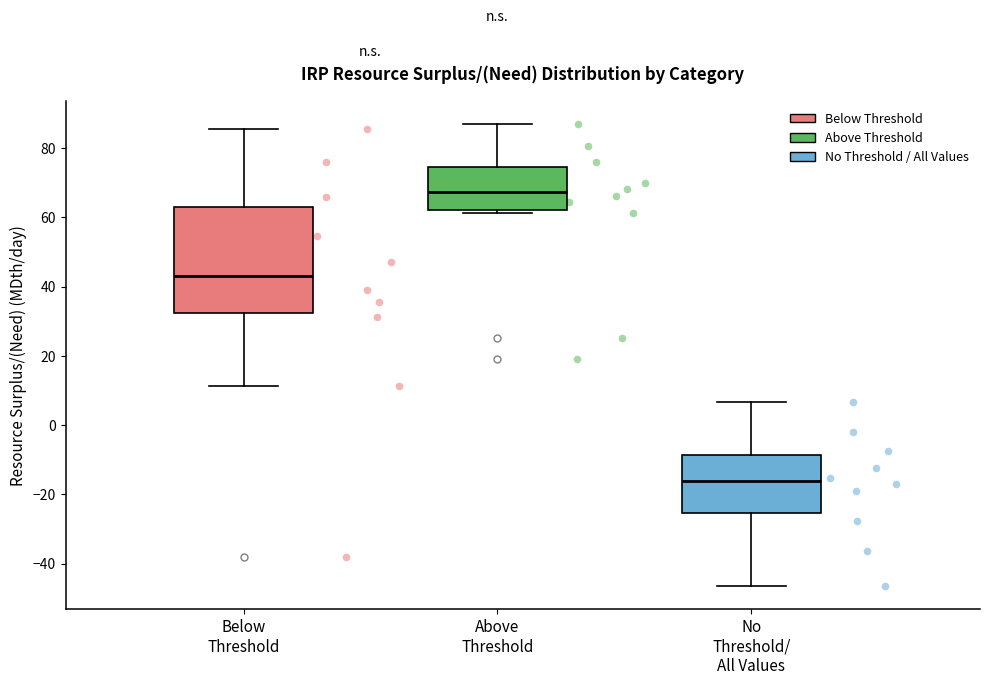

Comparing the boxes themselves (not the whiskers), which one is the tallest?

Below Threshold